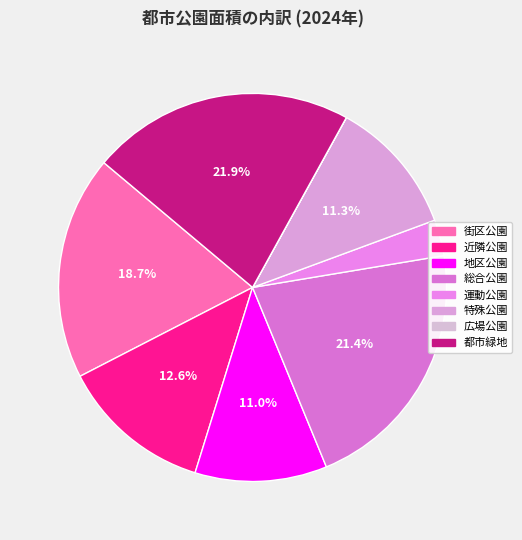

What percentage is NOT represented by 特殊公園?

88.7%